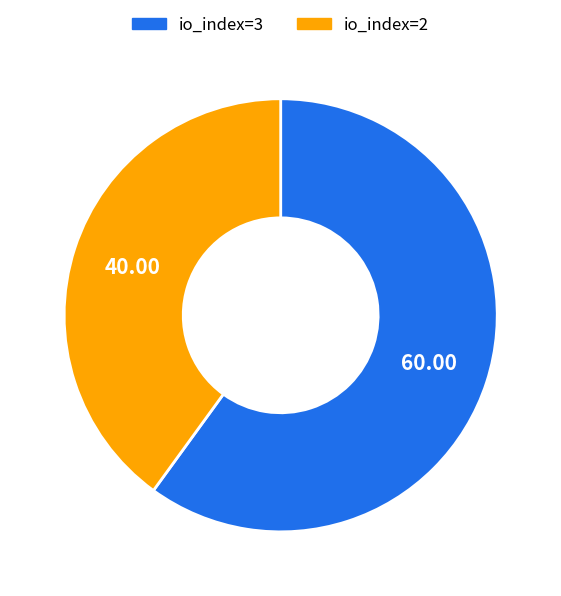

Combined, do io_index=3 and io_index=2 account for over 50%?

Yes